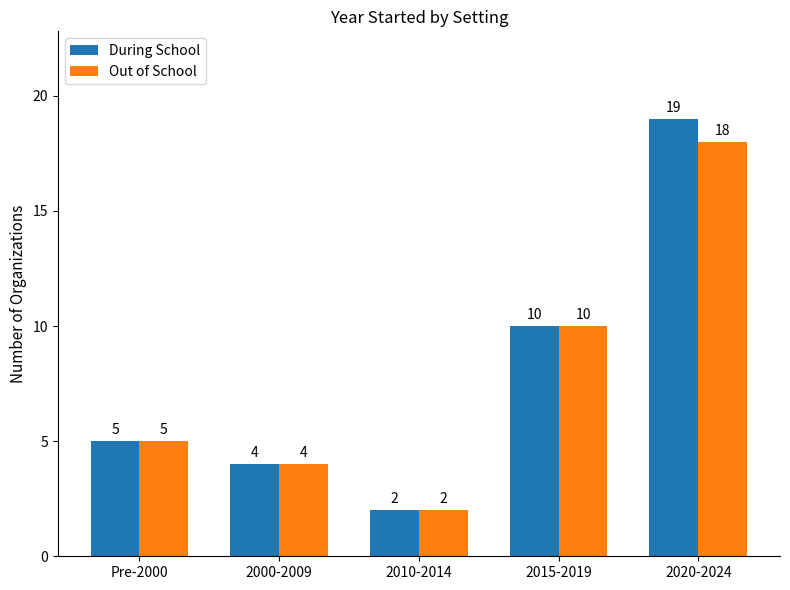

How many bars are there in total?

10